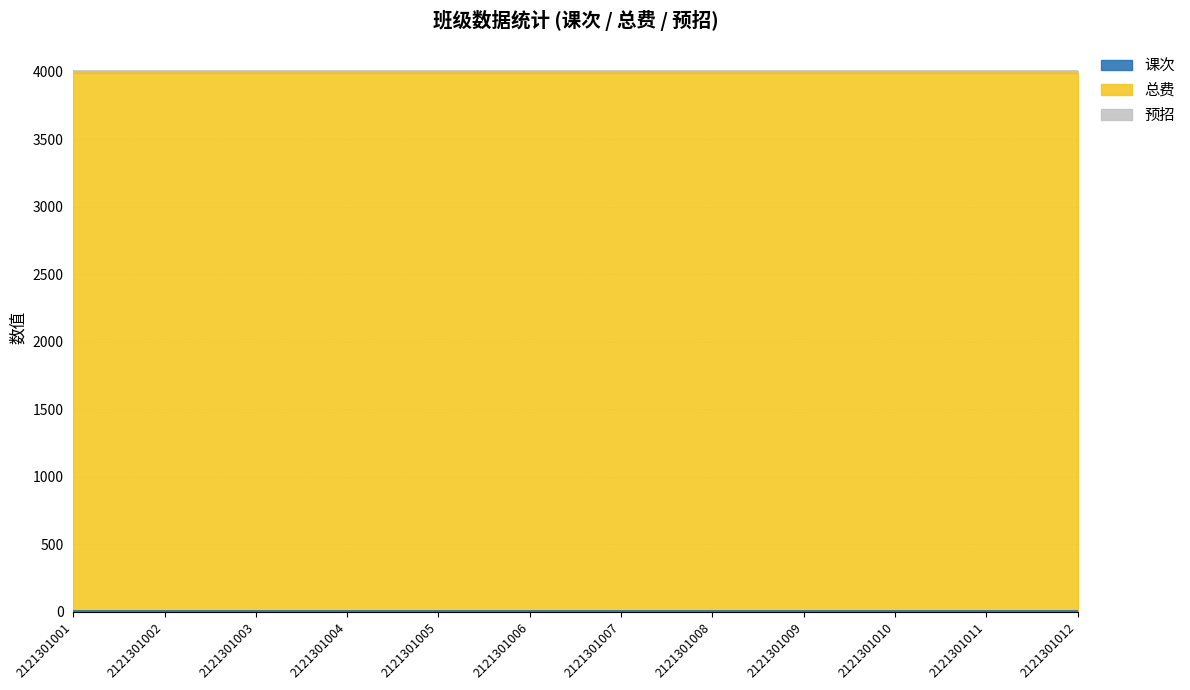

At which label does 预招 reach its minimum?

2121301001